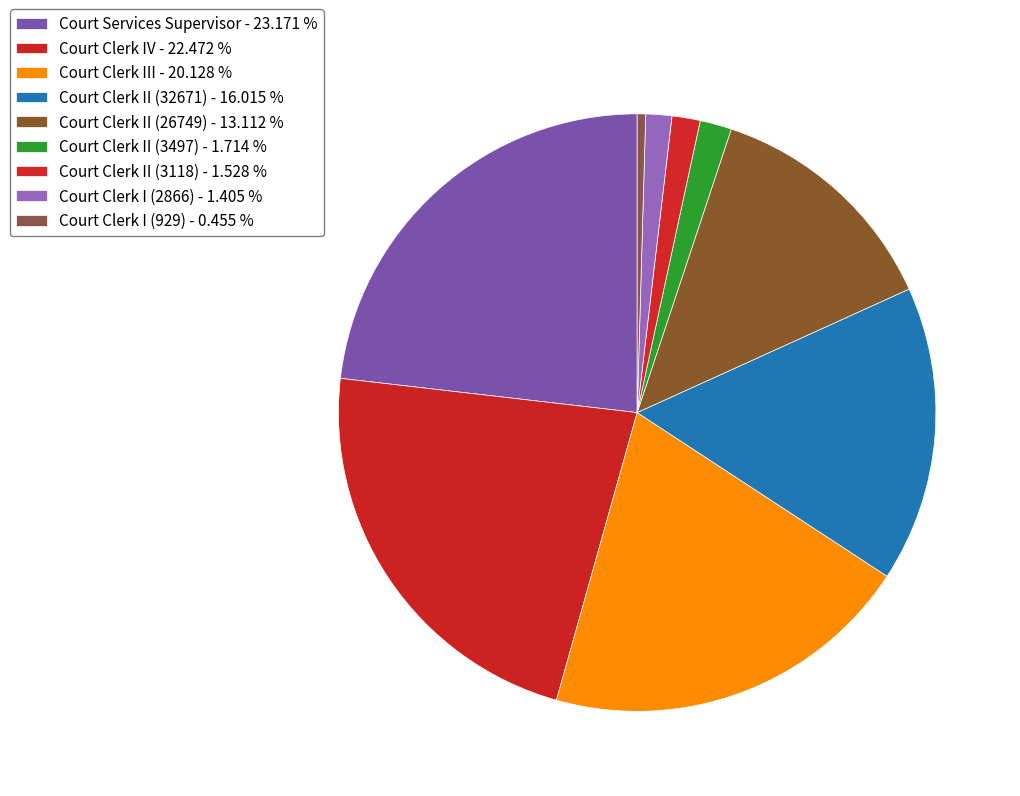

Is there any slice that represents more than half of the pie?

No